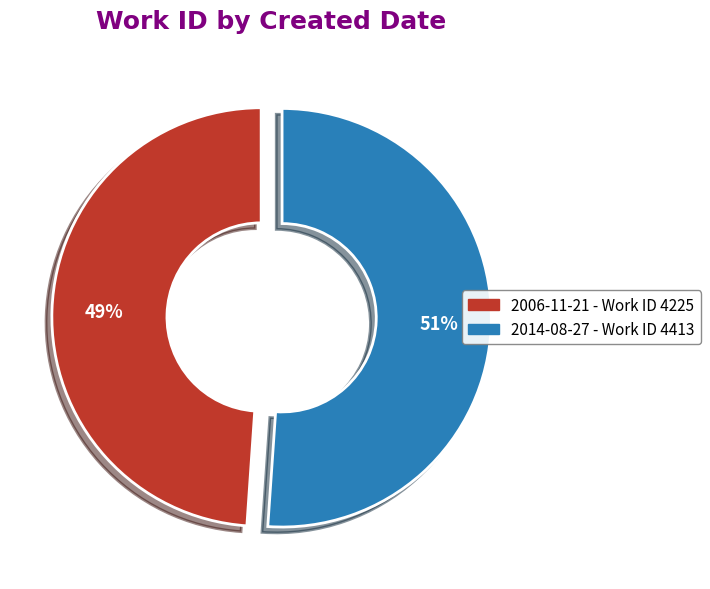

How many slices are in this pie chart?

2